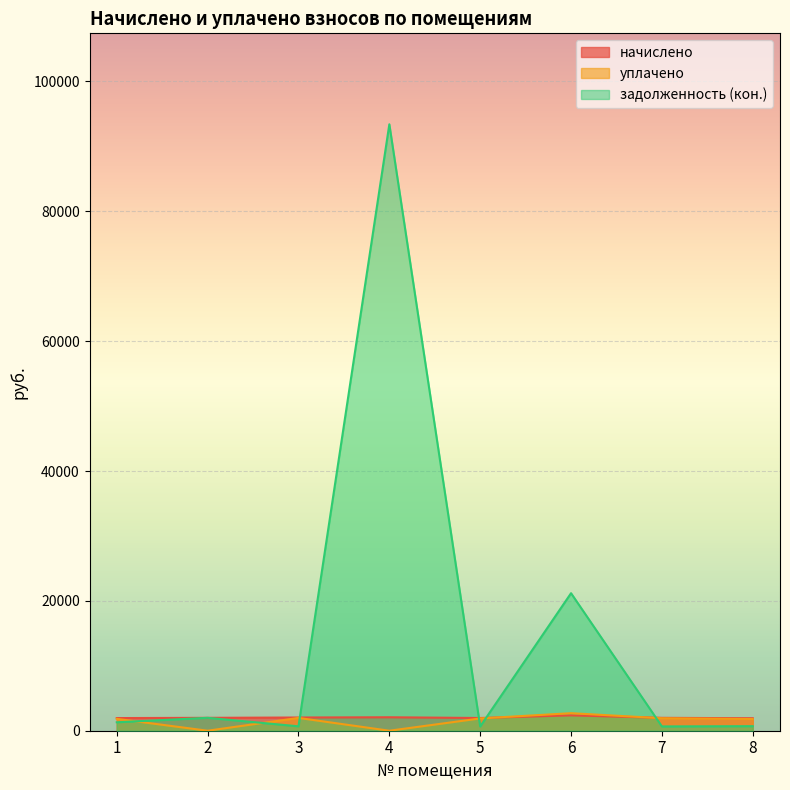

Which has a higher value, 5 or 3?

3